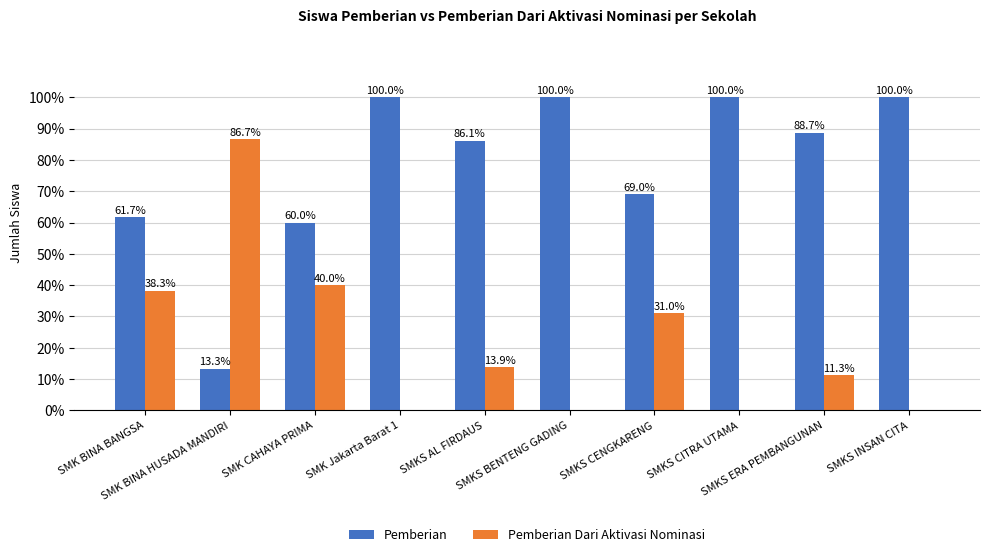

Which series has the largest total across all categories?

Pemberian